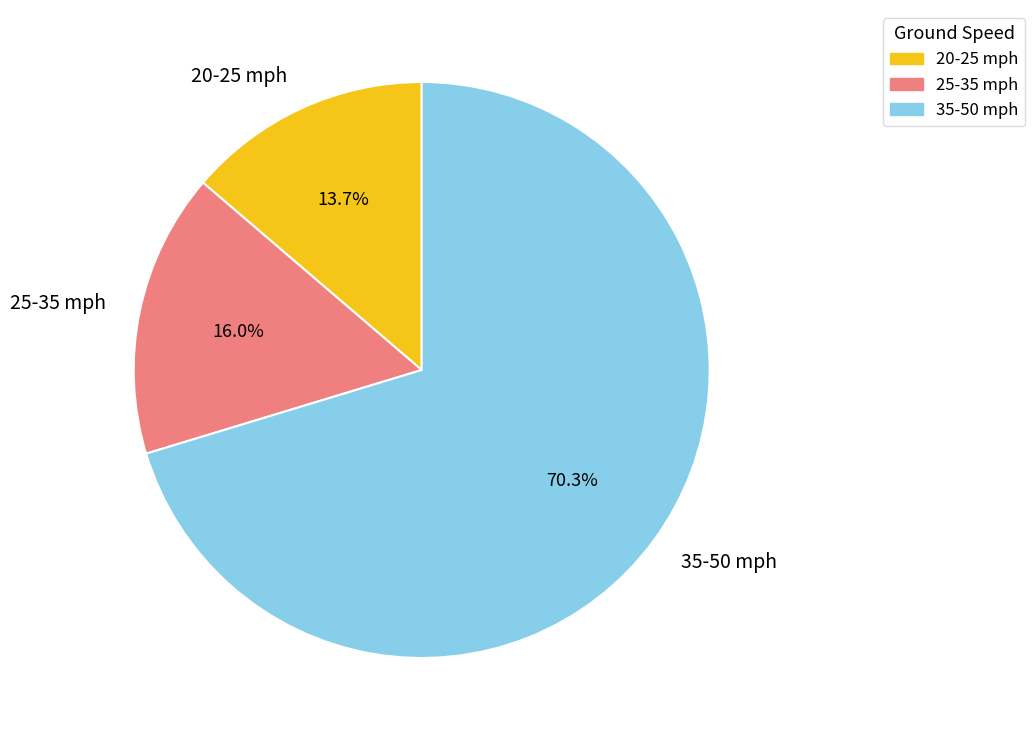

Count the number of slices in the pie.

3